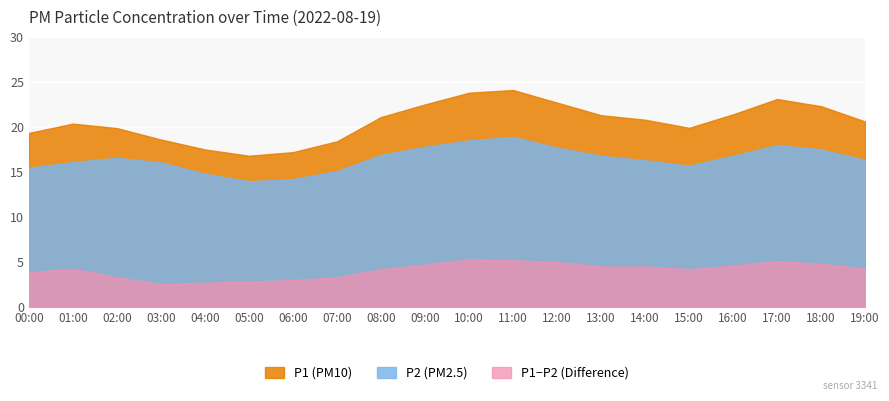

What is the label of the 1st point from the left?

00:00